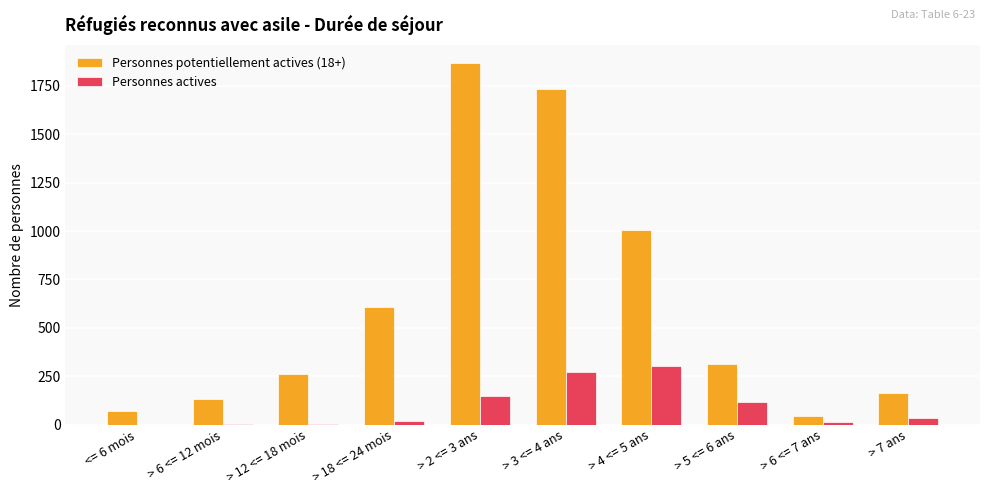

Is the value of Personnes actives at > 6 <= 7 ans greater than the value of Personnes potentiellement actives (18+) at > 2 <= 3 ans?

No